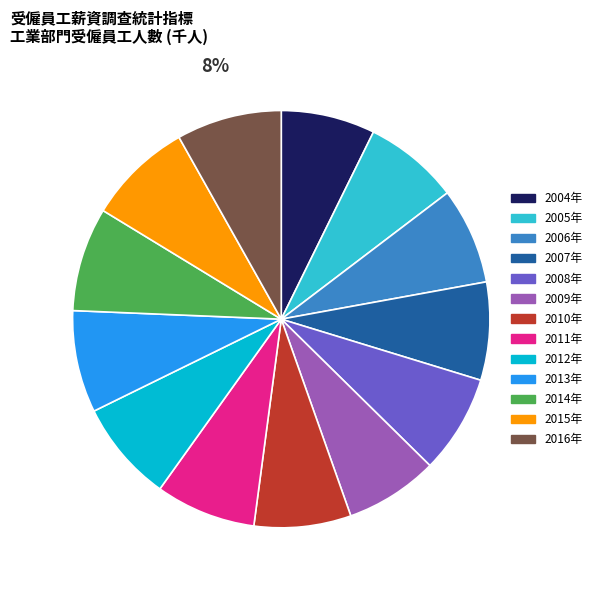

Which has a higher value, 2016年 or 2009年?

2016年